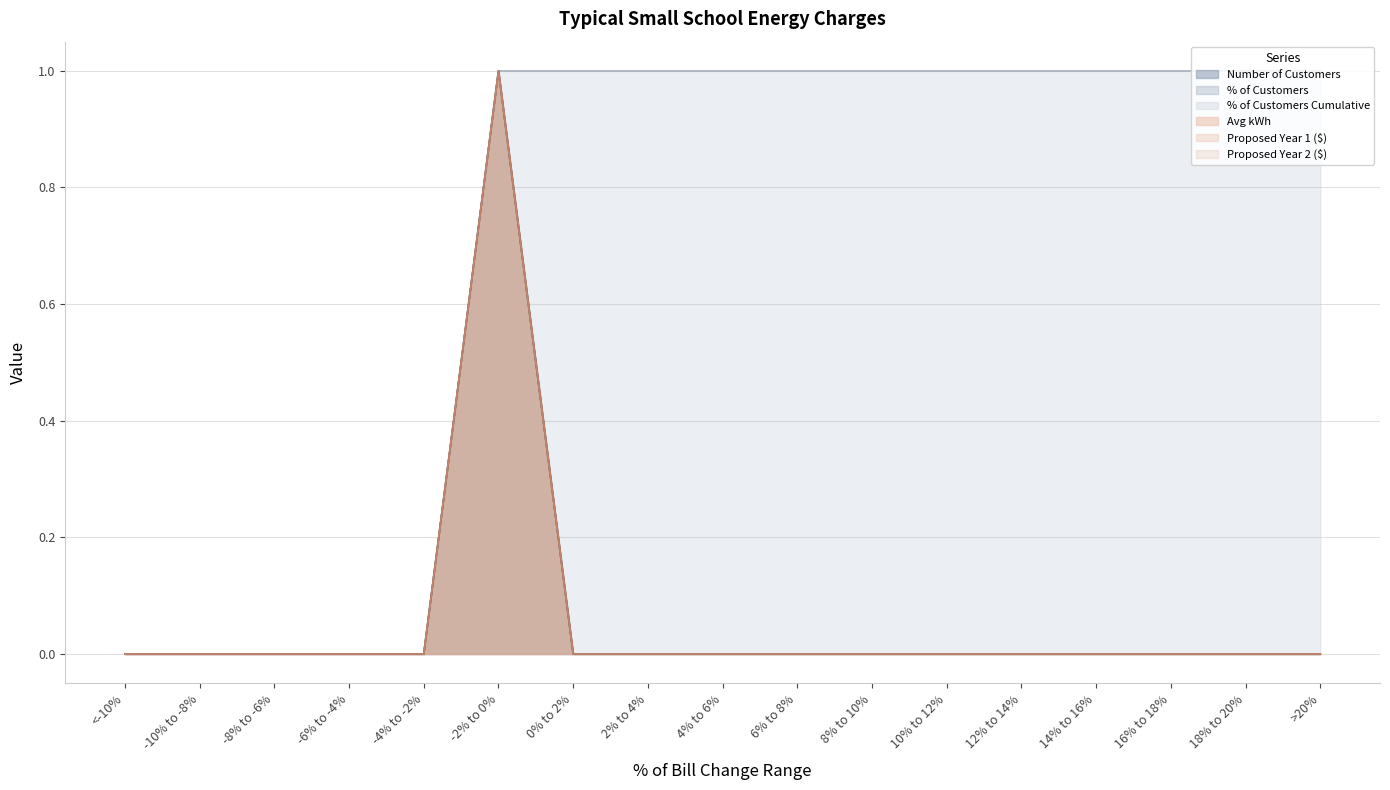

Reading right to left, what are all the values shown in this chart?

Number of Customers: >20%=0	18% to 20%=0	16% to 18%=0	14% to 16%=0	12% to 14%=0	10% to 12%=0	8% to 10%=0	6% to 8%=0	4% to 6%=0	2% to 4%=0	0% to 2%=0	-2% to 0%=1	-4% to -2%=0	-6% to -4%=0	-8% to -6%=0	-10% to -8%=0	<-10%=0
% of Customers: >20%=0	18% to 20%=0	16% to 18%=0	14% to 16%=0	12% to 14%=0	10% to 12%=0	8% to 10%=0	6% to 8%=0	4% to 6%=0	2% to 4%=0	0% to 2%=0	-2% to 0%=1	-4% to -2%=0	-6% to -4%=0	-8% to -6%=0	-10% to -8%=0	<-10%=0
% of Customers Cumulative: >20%=1	18% to 20%=1	16% to 18%=1	14% to 16%=1	12% to 14%=1	10% to 12%=1	8% to 10%=1	6% to 8%=1	4% to 6%=1	2% to 4%=1	0% to 2%=1	-2% to 0%=1	-4% to -2%=0	-6% to -4%=0	-8% to -6%=0	-10% to -8%=0	<-10%=0
Avg kWh: >20%=0	18% to 20%=0	16% to 18%=0	14% to 16%=0	12% to 14%=0	10% to 12%=0	8% to 10%=0	6% to 8%=0	4% to 6%=0	2% to 4%=0	0% to 2%=0	-2% to 0%=1	-4% to -2%=0	-6% to -4%=0	-8% to -6%=0	-10% to -8%=0	<-10%=0
Proposed Year 1 ($): >20%=0	18% to 20%=0	16% to 18%=0	14% to 16%=0	12% to 14%=0	10% to 12%=0	8% to 10%=0	6% to 8%=0	4% to 6%=0	2% to 4%=0	0% to 2%=0	-2% to 0%=1	-4% to -2%=0	-6% to -4%=0	-8% to -6%=0	-10% to -8%=0	<-10%=0
Proposed Year 2 ($): >20%=0	18% to 20%=0	16% to 18%=0	14% to 16%=0	12% to 14%=0	10% to 12%=0	8% to 10%=0	6% to 8%=0	4% to 6%=0	2% to 4%=0	0% to 2%=0	-2% to 0%=1	-4% to -2%=0	-6% to -4%=0	-8% to -6%=0	-10% to -8%=0	<-10%=0